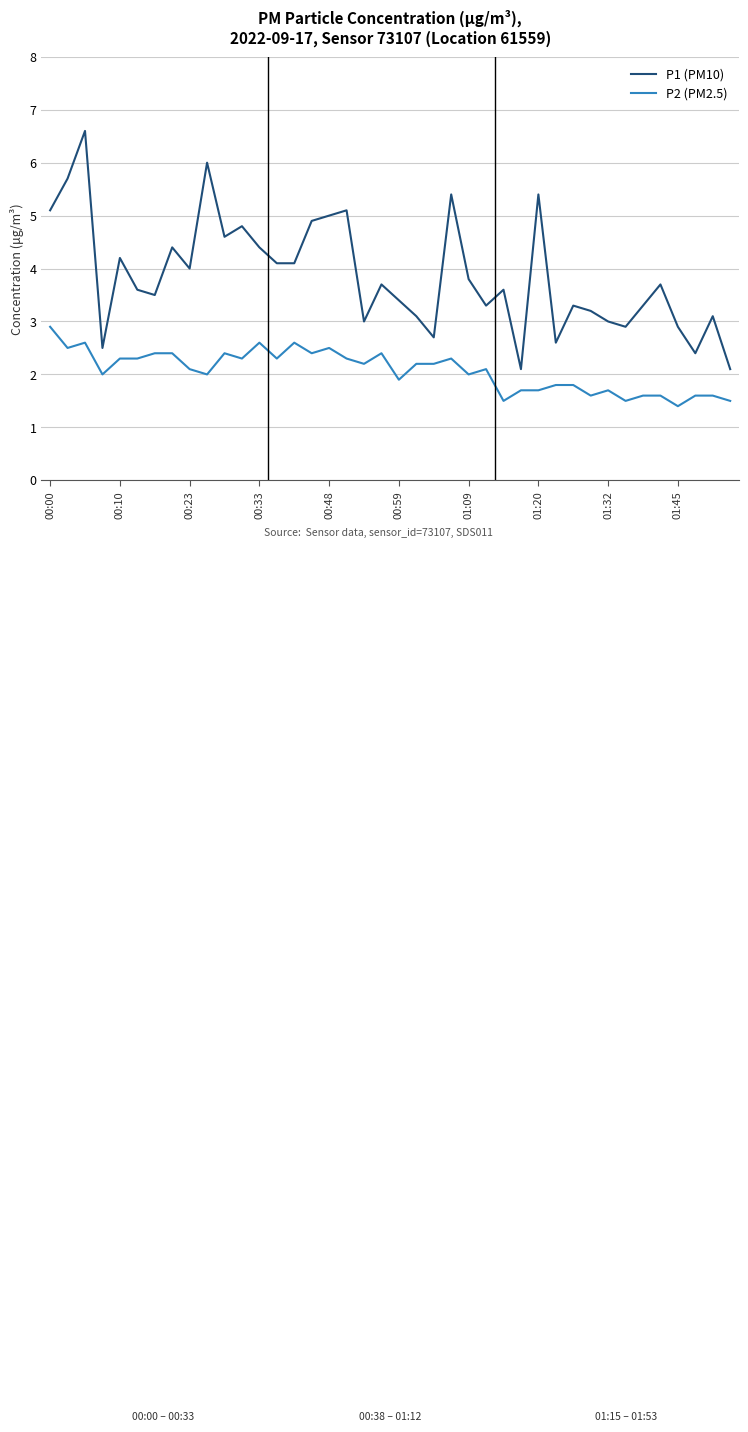

List the series in order of their overall mean, highest first.

P1 (PM10), P2 (PM2.5)